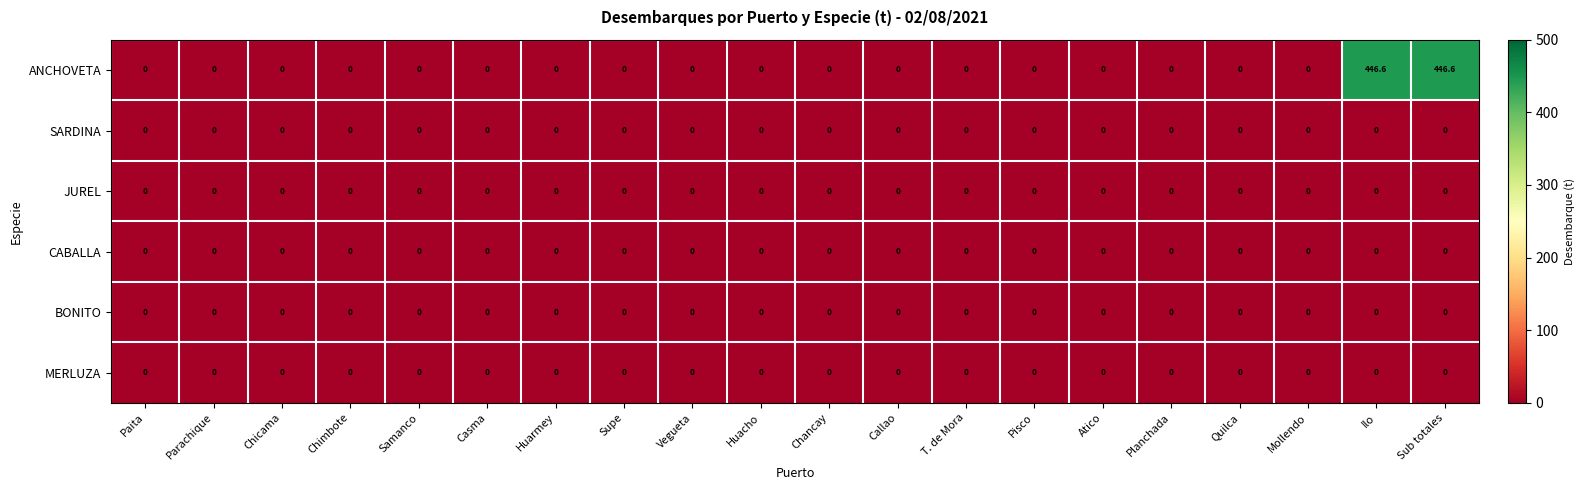

What is the maximum value shown in the chart?

446.6